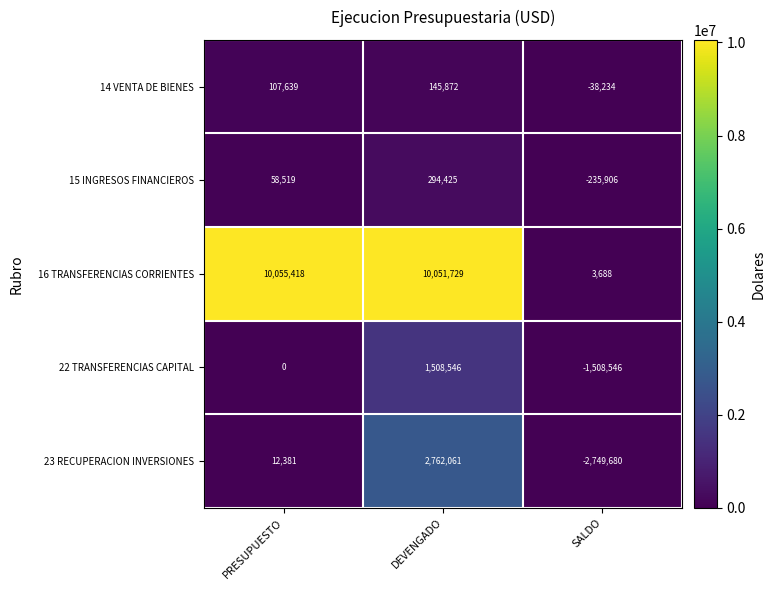

Rank the series at PRESUPUESTO from lowest to highest value.

22 TRANSFERENCIAS CAPITAL, 23 RECUPERACION INVERSIONES, 15 INGRESOS FINANCIEROS, 14 VENTA DE BIENES, 16 TRANSFERENCIAS CORRIENTES